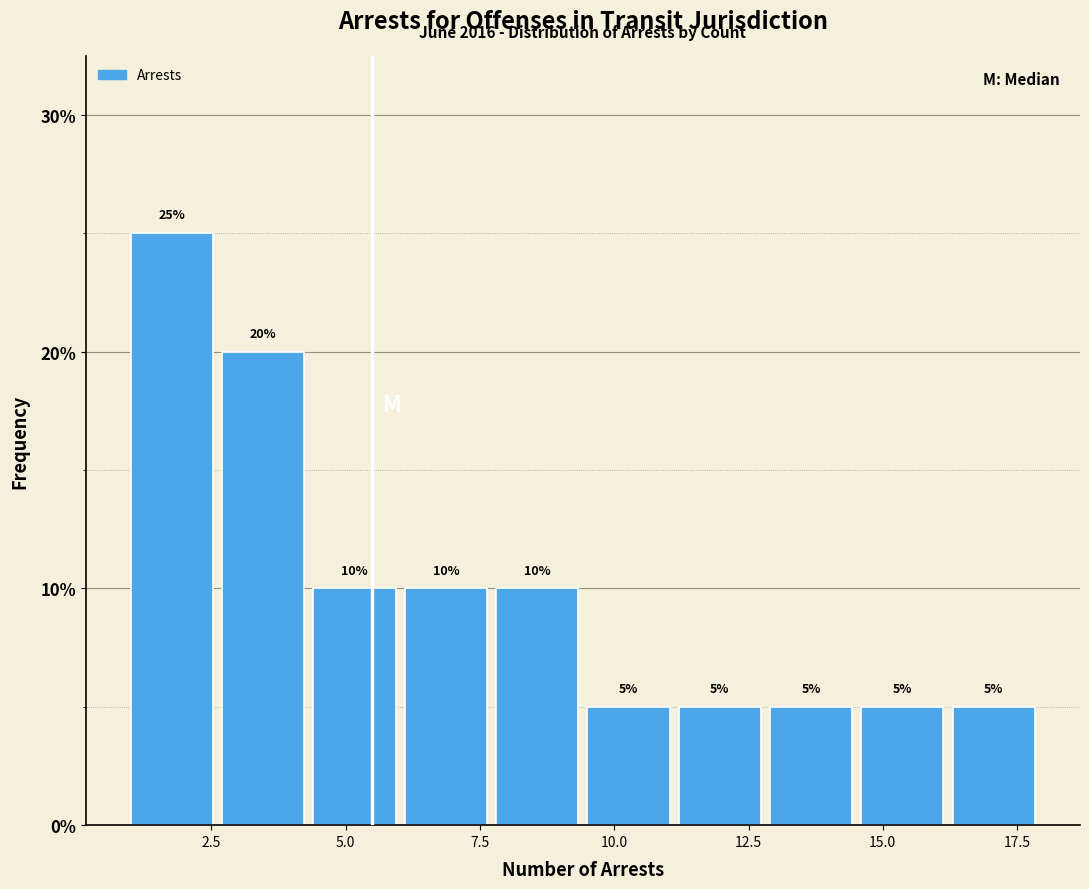

Read against the x-axis, roughly where is the centre of the tallest bar?

2.0